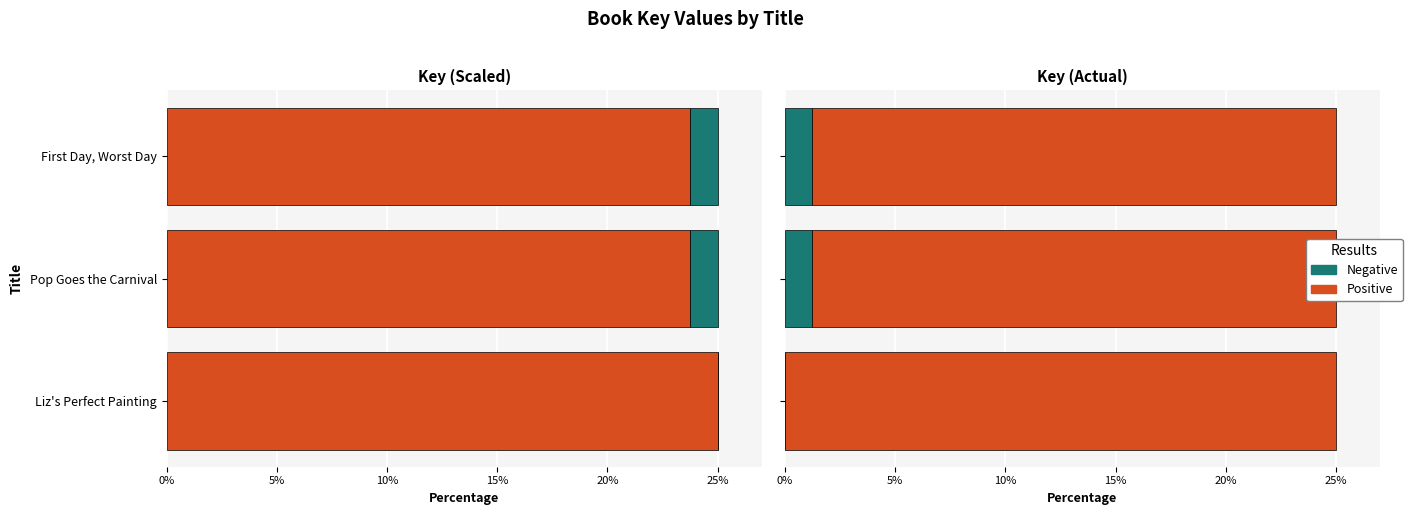

Rank the series by their maximum value, from highest to lowest.

Positive, Negative